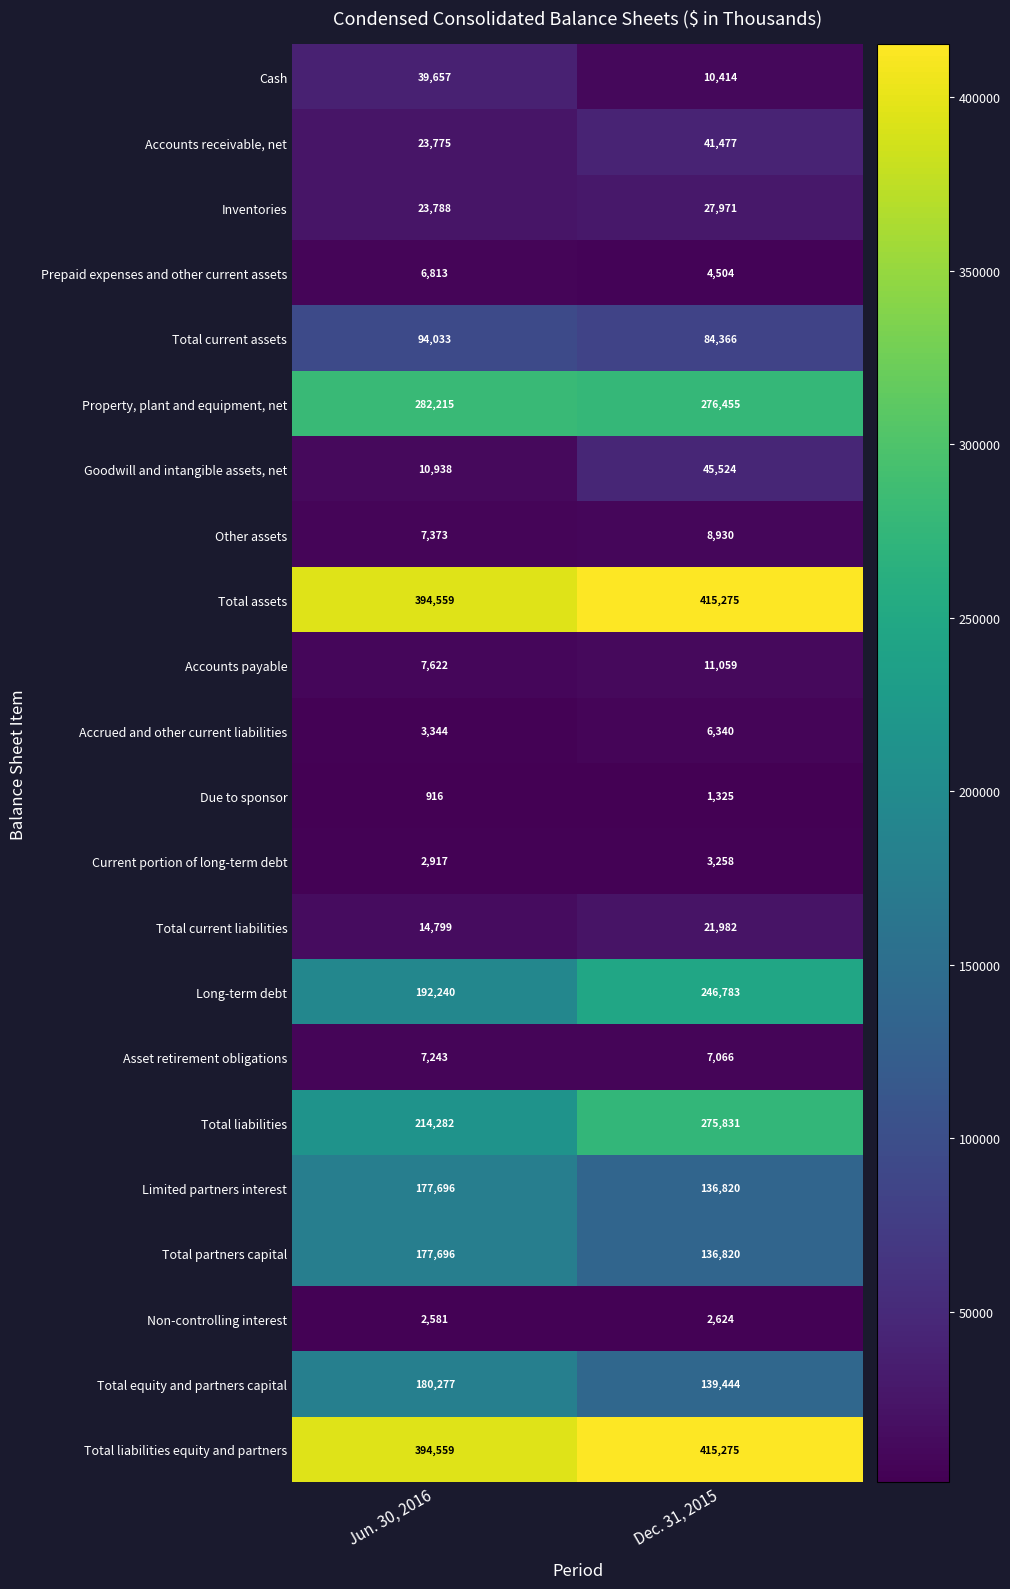

True or false: Long-term debt has a value of 192240 at Jun. 30, 2016.

True